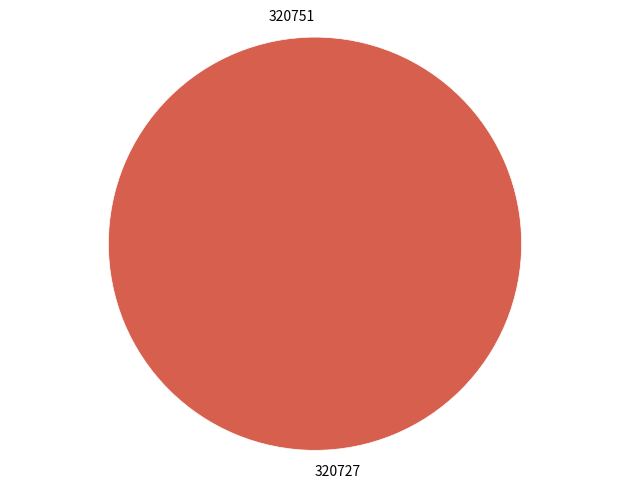

Does 320727 account for over 50% of the chart?

Yes